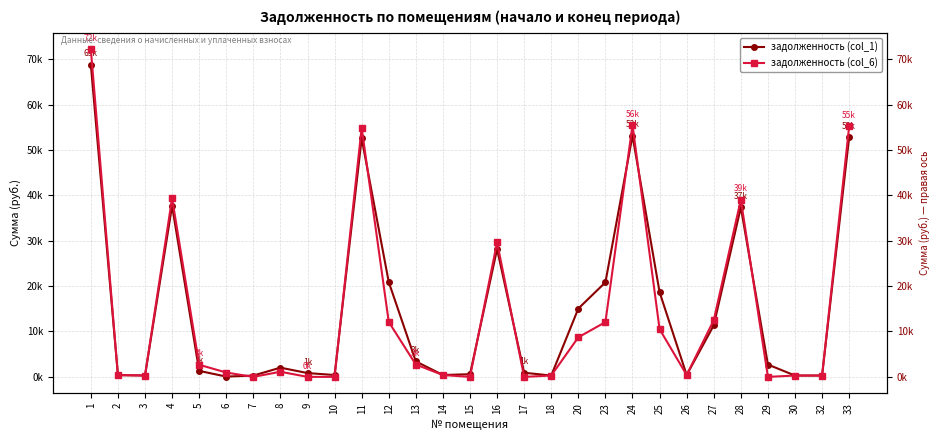

What is the difference between the maximum and minimum values in the задолженность (col_6) series?

72214.8